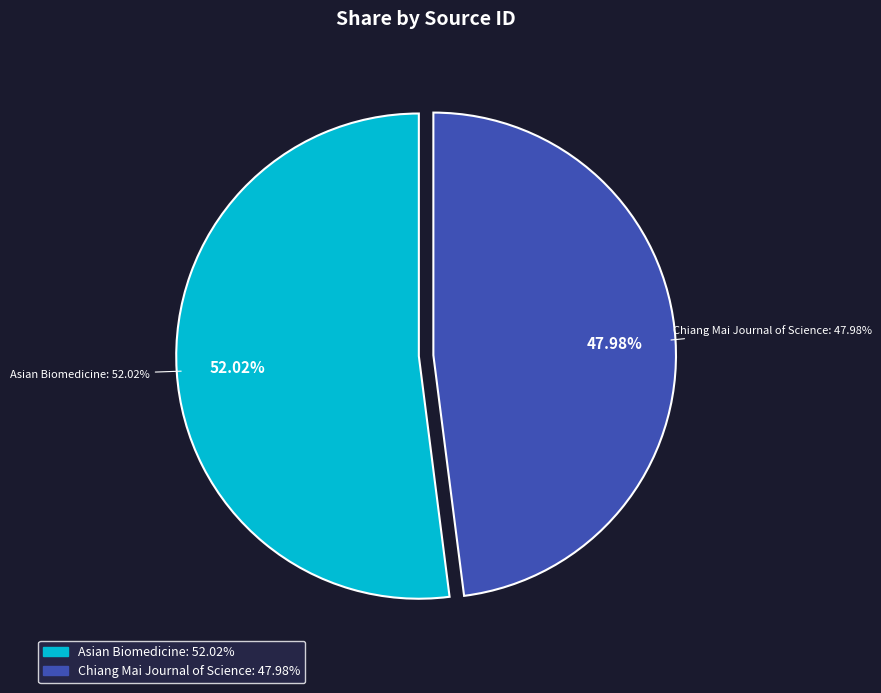

Which category has the biggest portion of the pie?

Asian Biomedicine